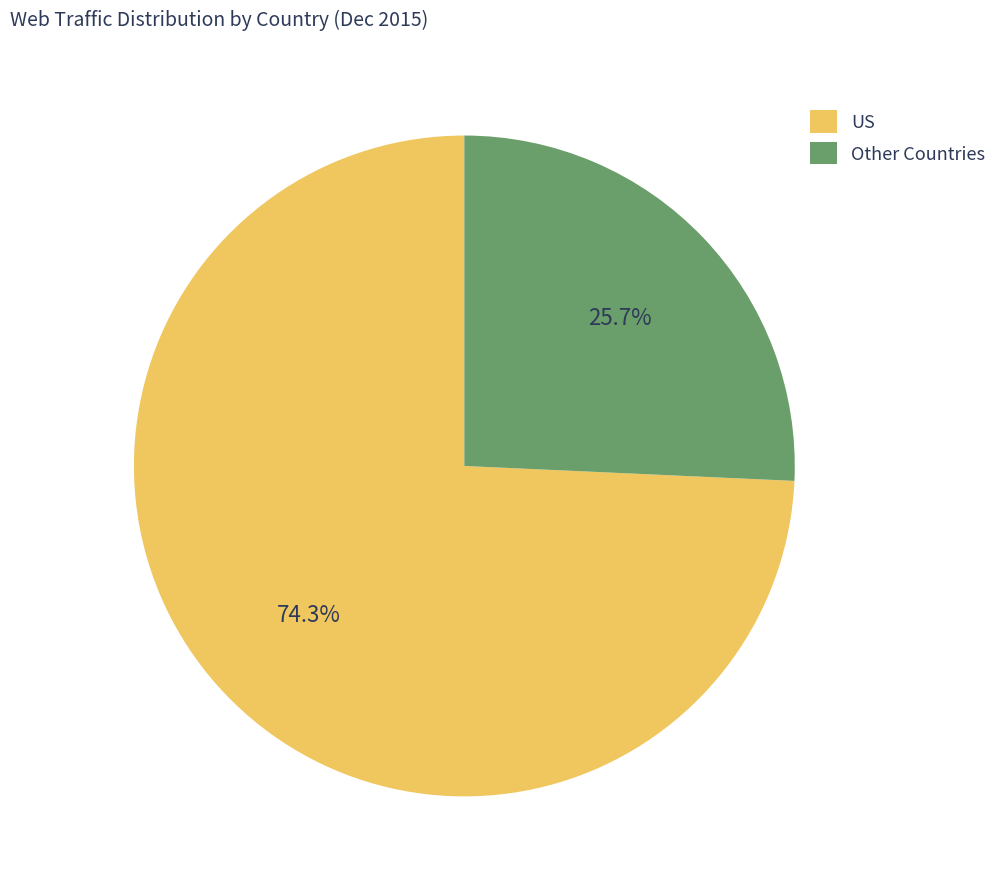

Which slice is the smallest?

Other Countries